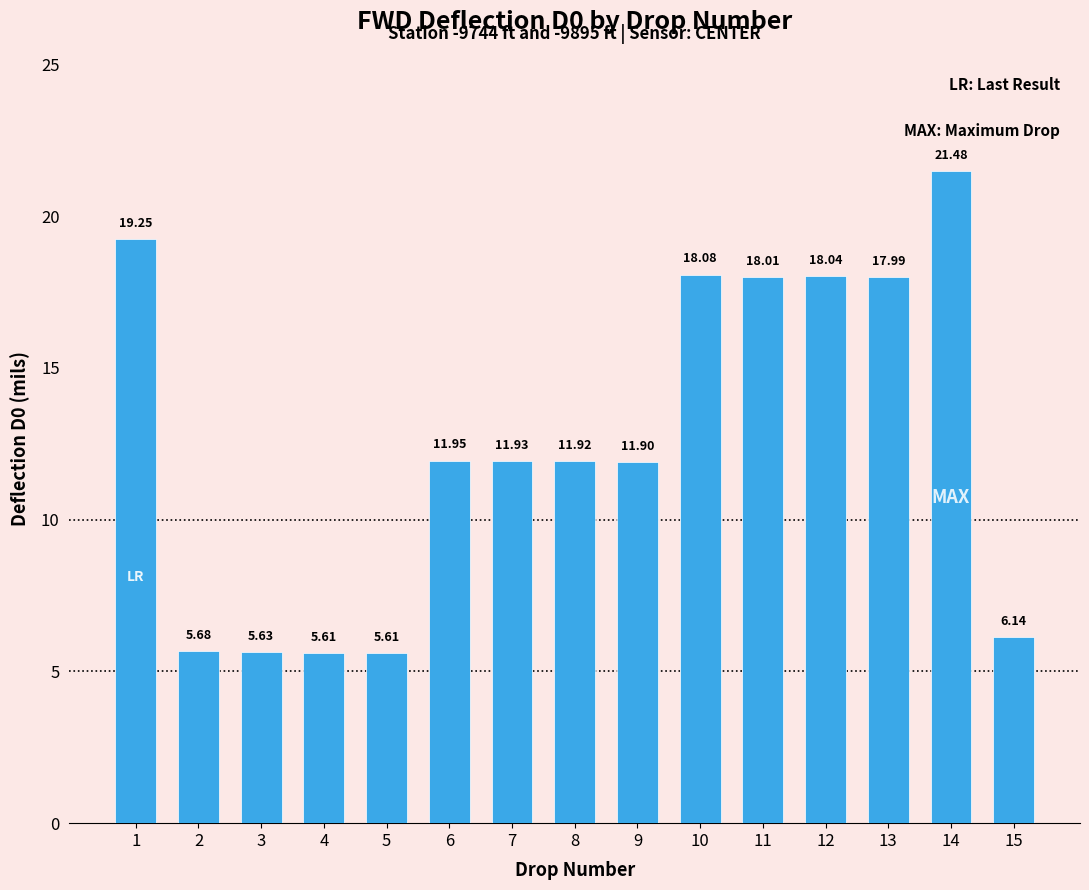

What is the value of the 10th bar from the left?

18.1